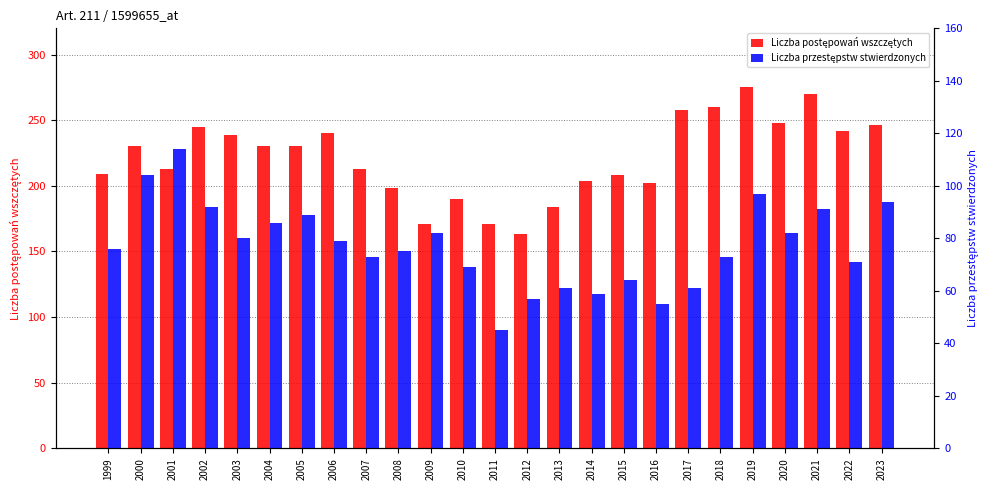

Rank the series by their maximum value, from highest to lowest.

Liczba postępowań wszczętych, Liczba przestępstw stwierdzonych